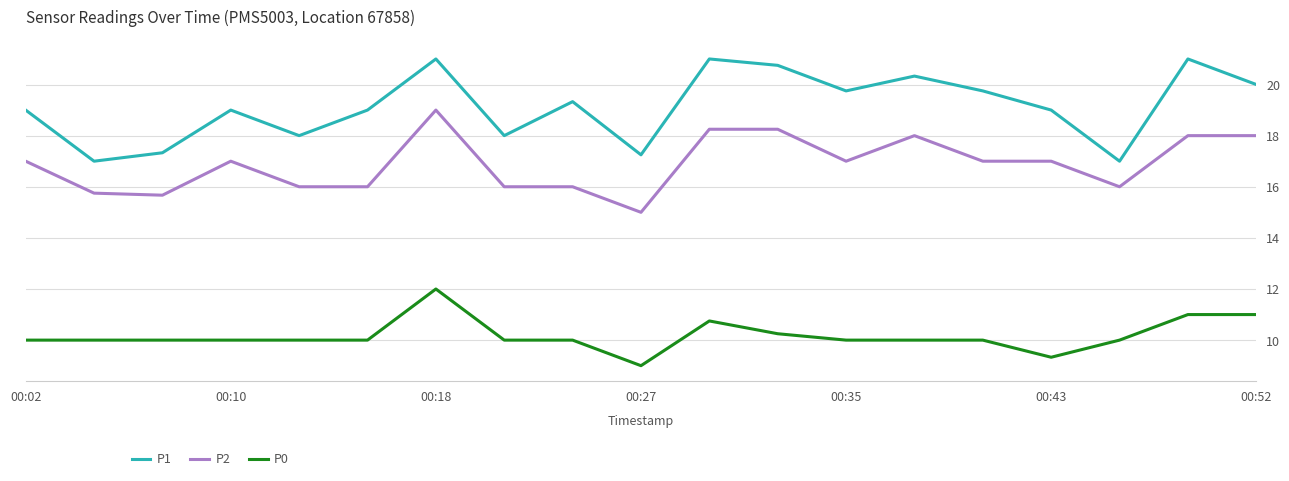

What is the maximum value for P0?

12.0